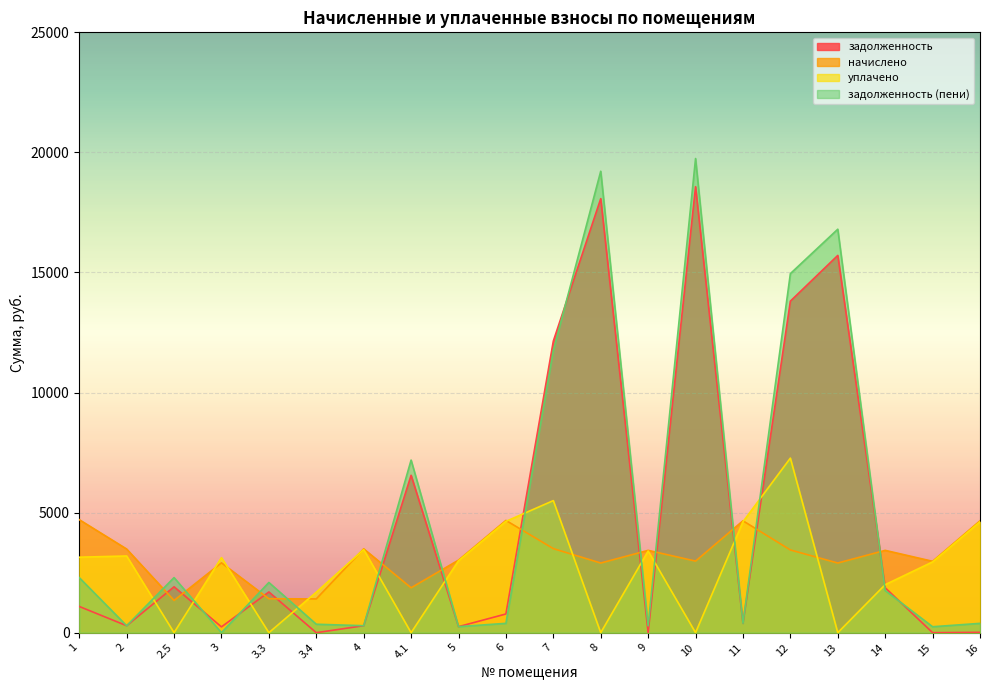

What is the label of the 18th point from the right?

2.5